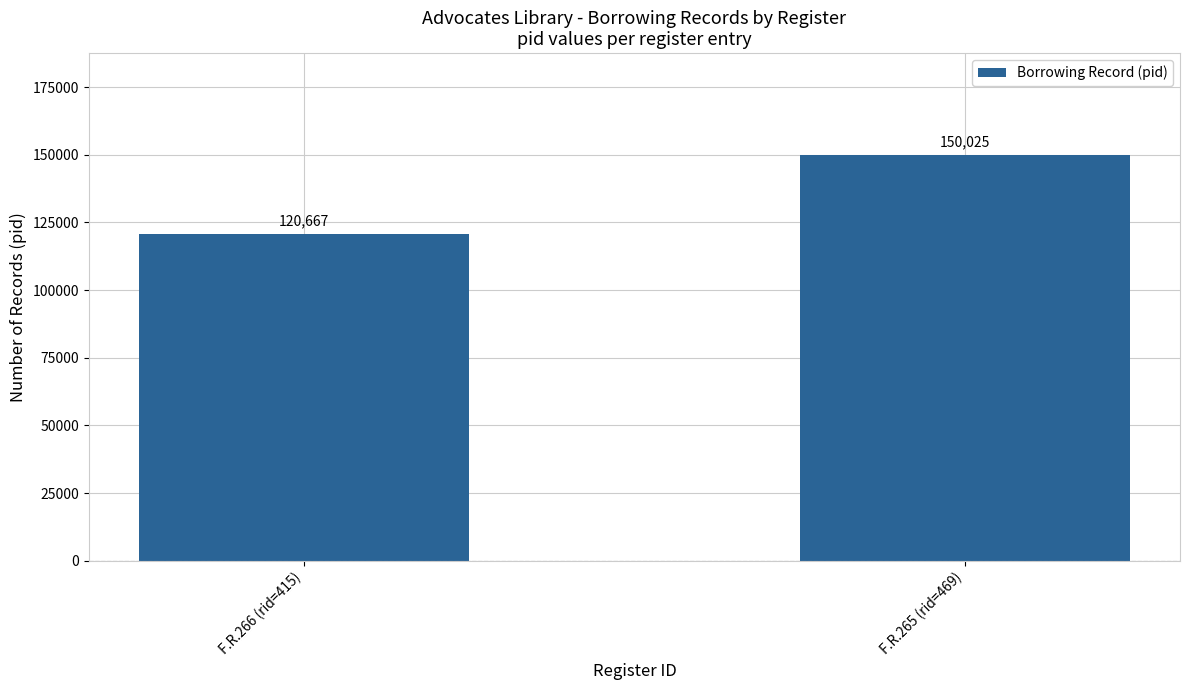

The value at F.R.266 (rid=415) is 120667. True or false?

True